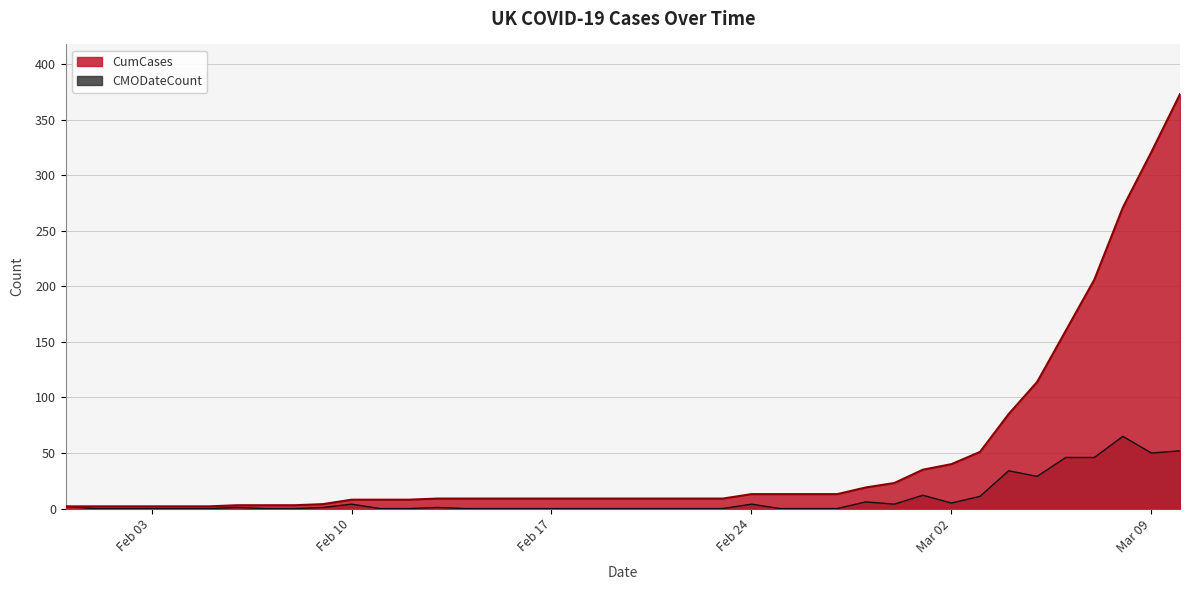

How many lines are shown in the chart?

2